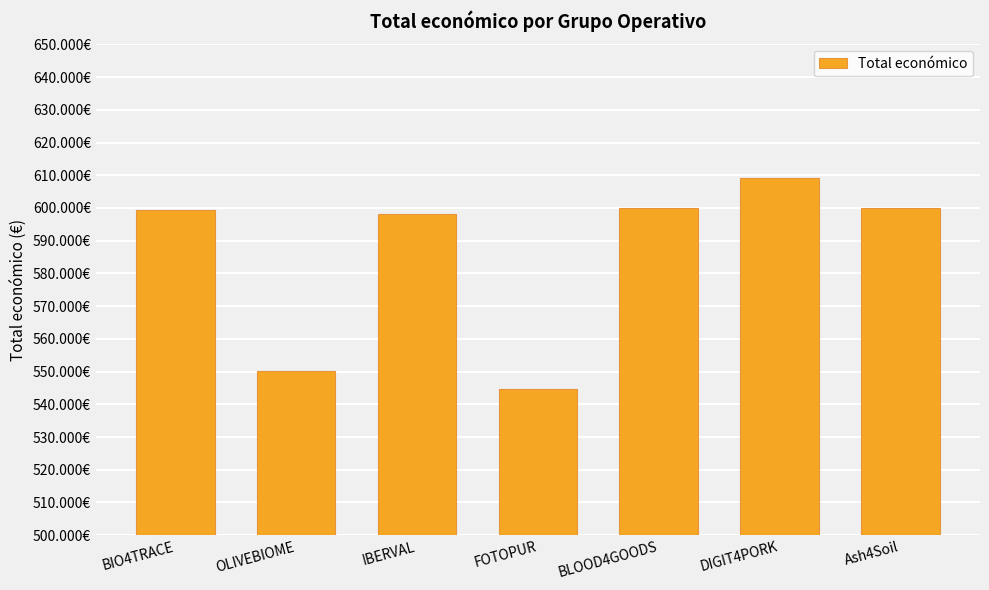

How many bars are there in total?

7